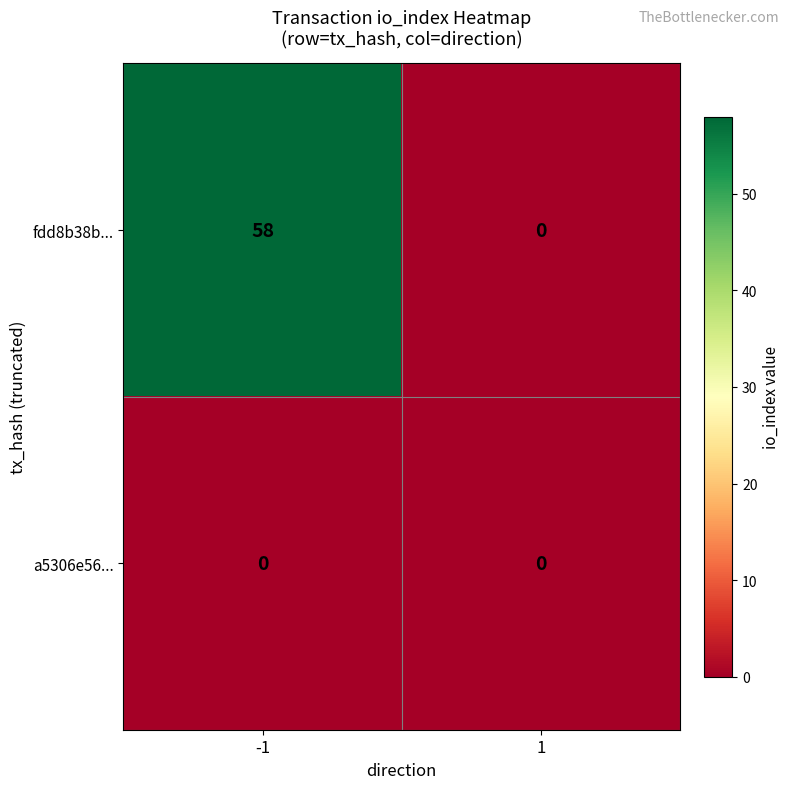

Reading right to left, list all the values displayed in this chart.

fdd8b38b...: 1=0	-1=58
a5306e56...: 1=0	-1=0